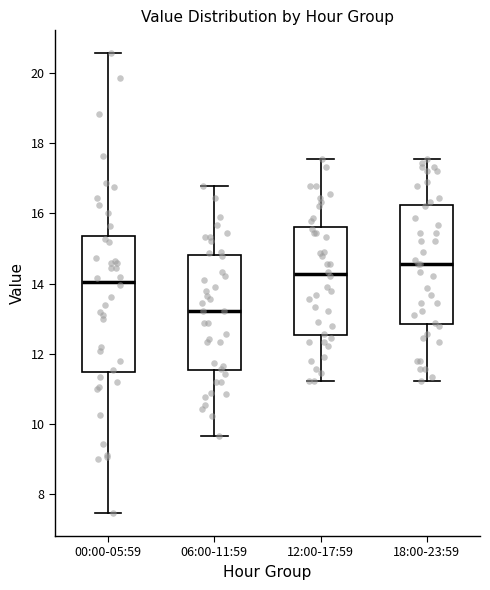

Which box's median line is the highest?

18:00-23:59